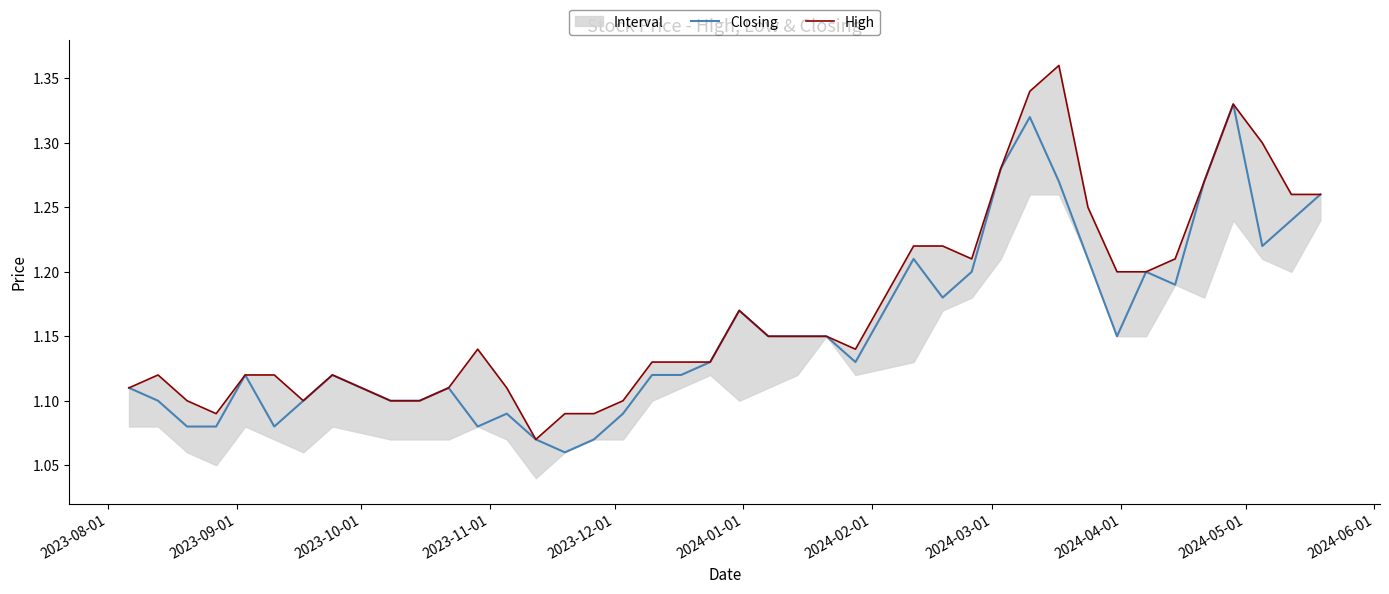

At 2024-01-01, list the series in order from largest to smallest.

High, Closing